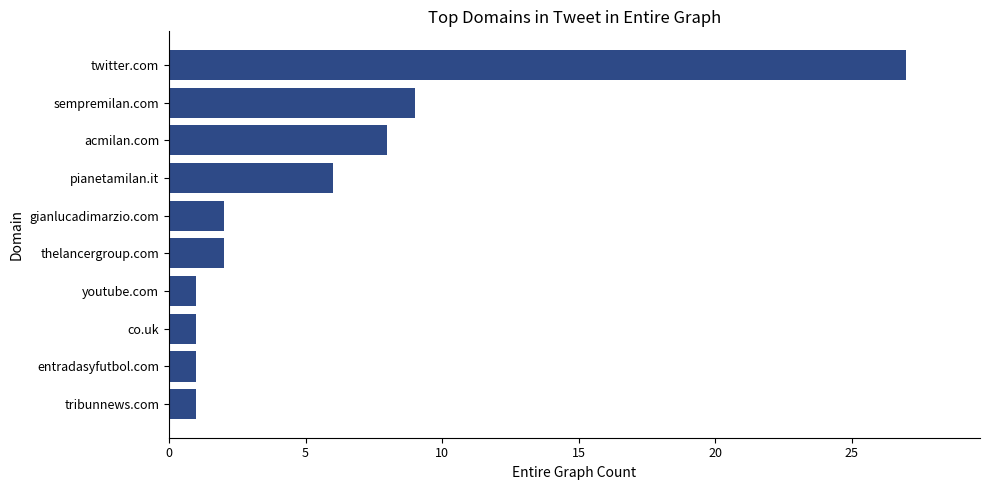

Does the chart contain stacked bars?

No